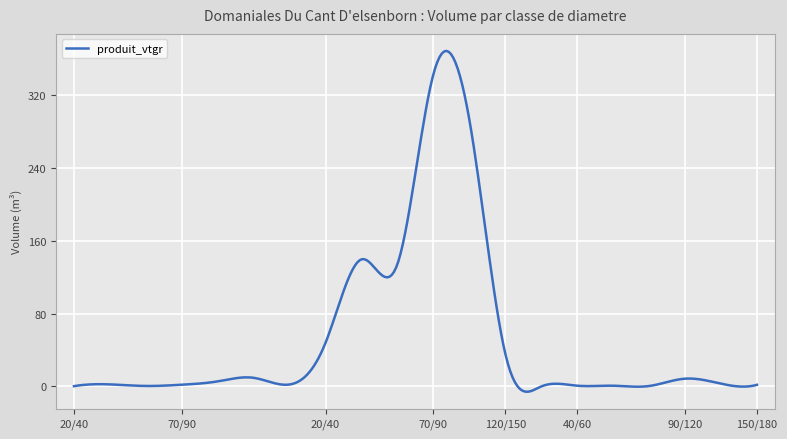

What is the greatest value displayed?

368.6